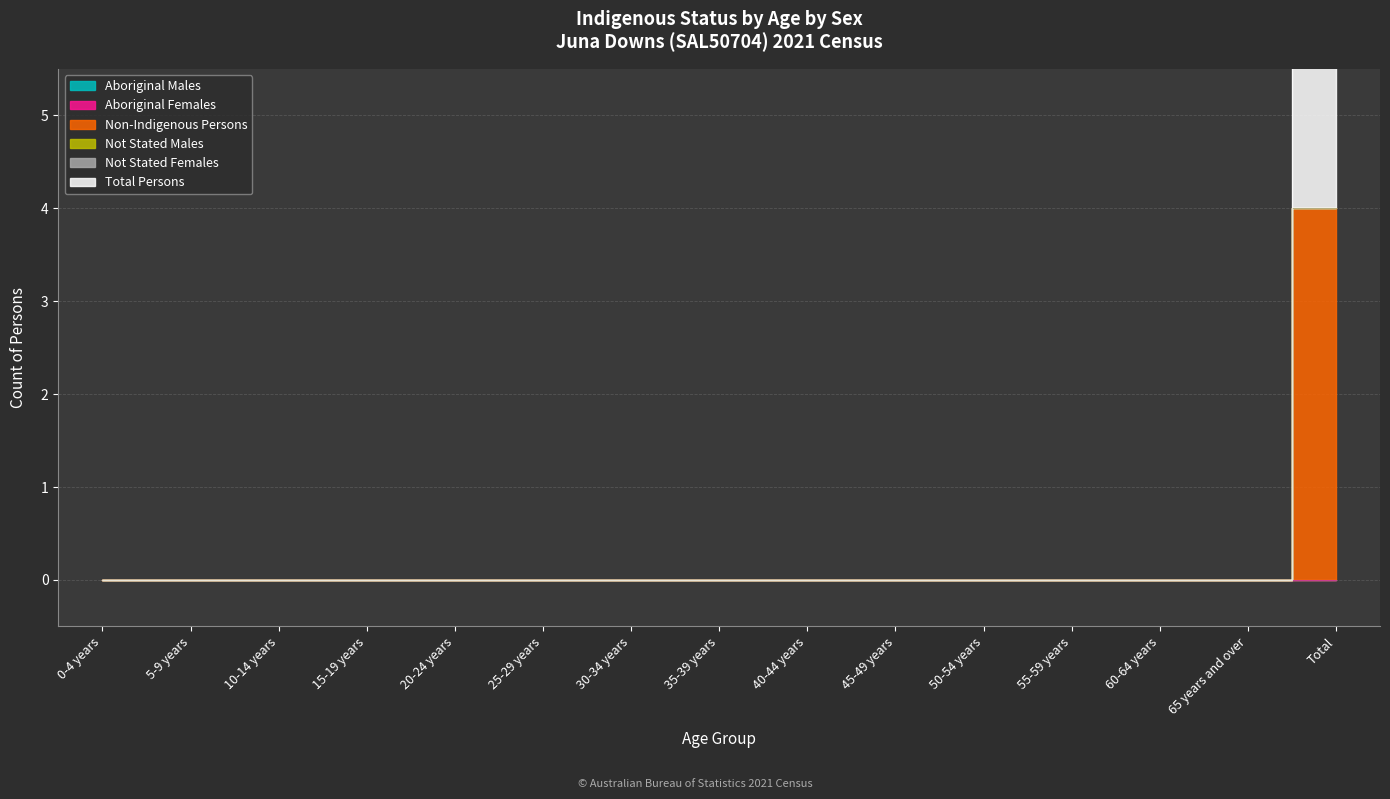

True or false: Not Stated Females and Non-Indigenous Persons intersect in this chart.

False